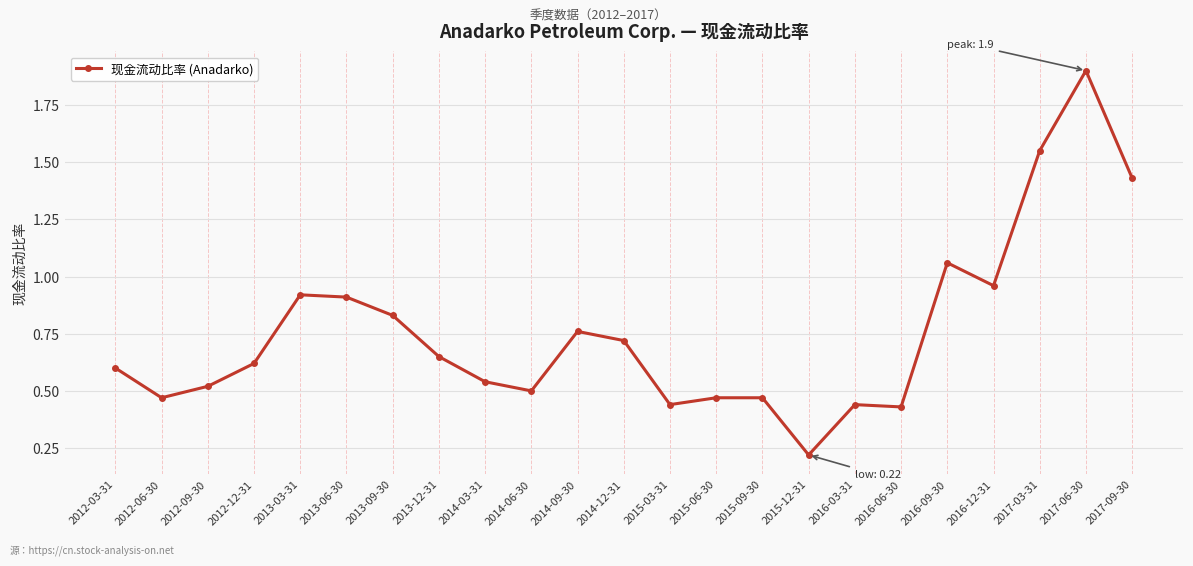

How many categories are shown in the chart?

23